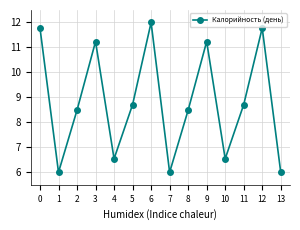

What is the minimum value shown in the chart?

6.0